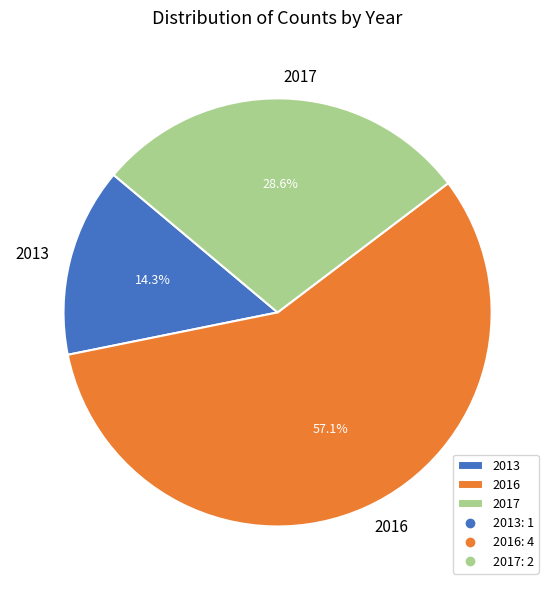

What is the largest slice in the pie chart?

2016